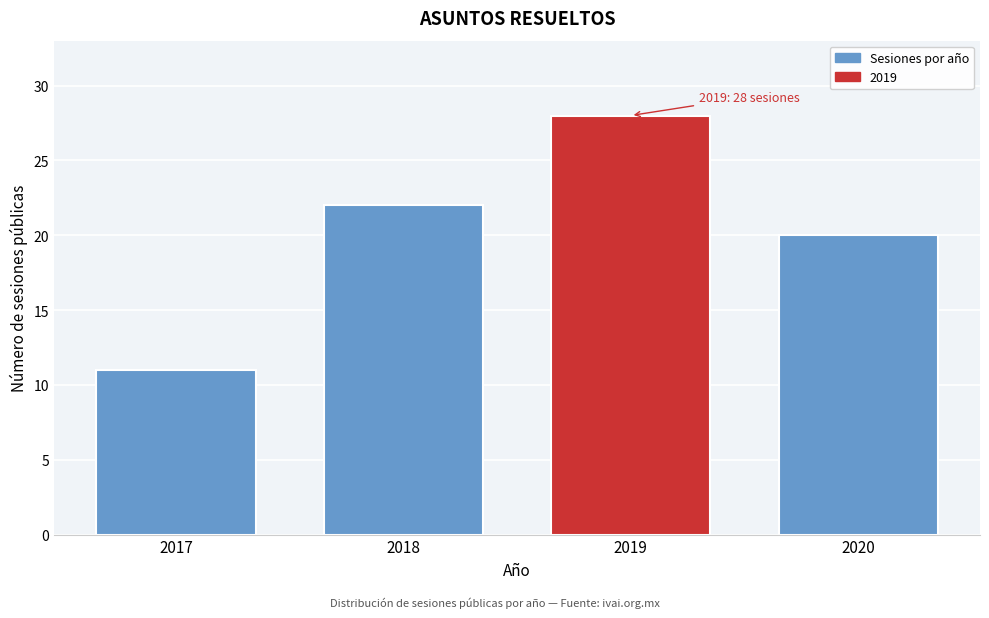

Reading left to right, what are all the values shown in this chart?

2017=11	2018=22	2019=28	2020=20